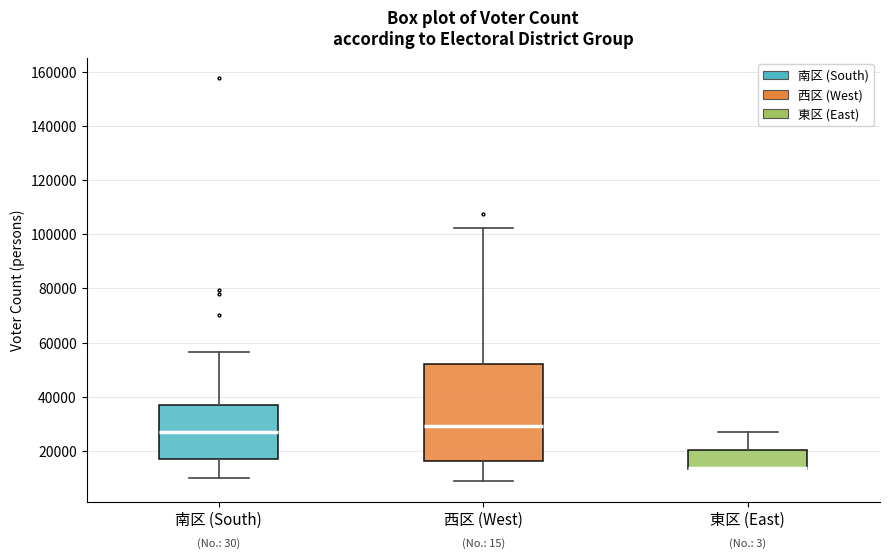

Reading left to right, transcribe this box plot: for each box, give where its median line is, the range the box spans, and where its two whiskers end, as read against the y-axis. The values are not printed on the chart, so give them approximately, as read against the axis.

南区 (South): median 26000, box 18000 to 38000, whiskers 10000 to 56000
西区 (West): median 30000, box 16000 to 52000, whiskers 8000 to 102000
東区 (East): median 14000 (drawn on the box's lower edge), box 14000 to 20000, whiskers 14000 to 26000